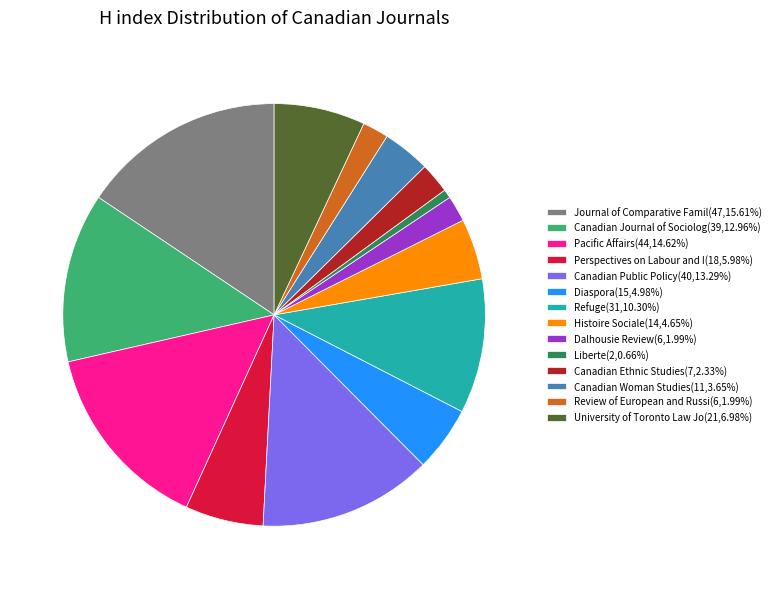

How many segments does this pie chart have?

14